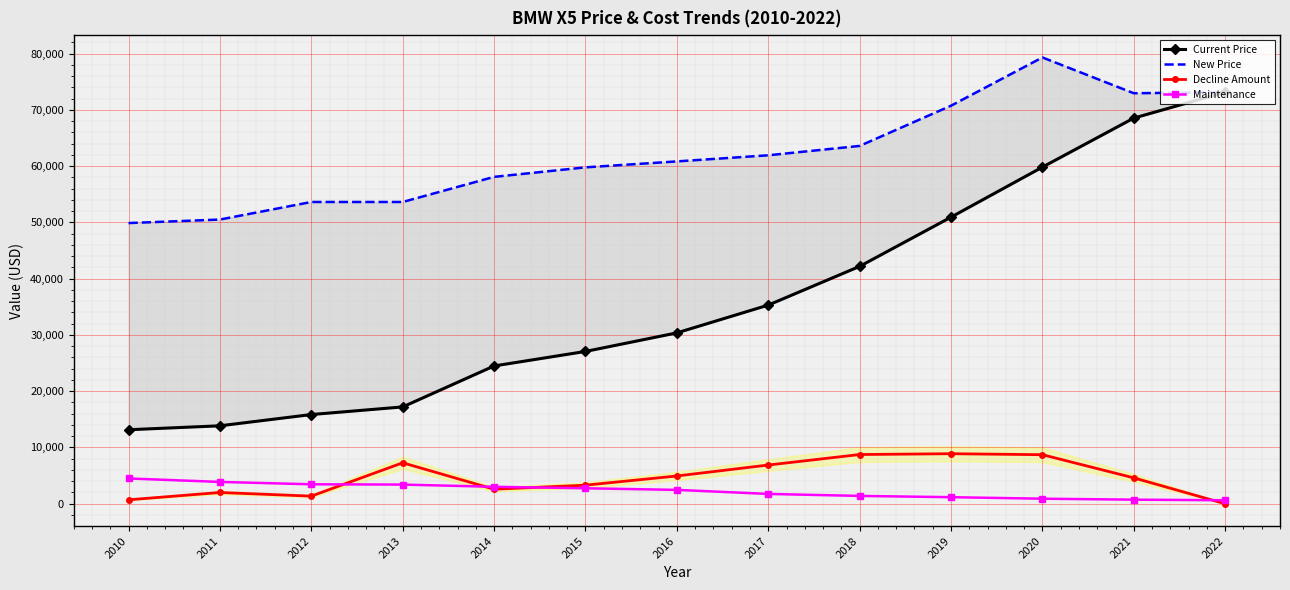

Reading left to right, transcribe all the data shown in this chart.

Current Price: 2010=13150	2011=13850	2012=15850	2013=17204	2014=24482	2015=27062	2016=30360	2017=35296	2018=42176	2019=50921	2020=59810	2021=68524	2022=73122
New Price: 2010=49872	2011=50497	2012=53617	2013=53617	2014=58080	2015=59770	2016=60827	2017=61914	2018=63578	2019=70723	2020=79297	2021=72939	2022=73122
Decline Amount: 2010=700	2011=2000	2012=1354	2013=7278	2014=2580	2015=3298	2016=4936	2017=6880	2018=8745	2019=8889	2020=8714	2021=4598	2022=0
Maintenance: 2010=4491	2011=3880	2012=3458	2013=3407	2014=3013	2015=2748	2016=2463	2017=1745	2018=1392	2019=1167	2020=896	2021=727	2022=621